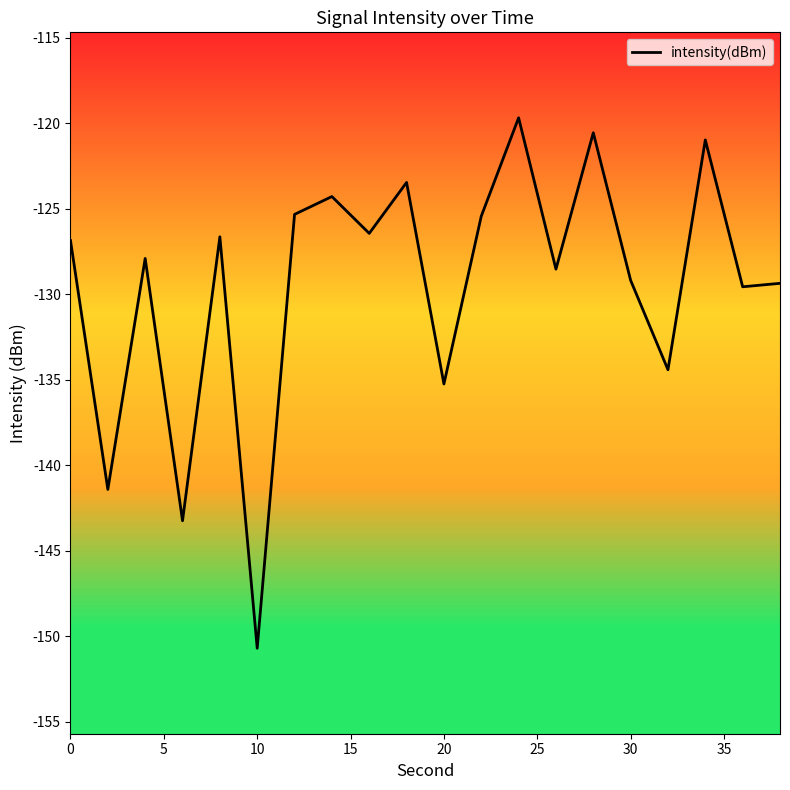

What is the difference between the maximum and minimum values?

31.0